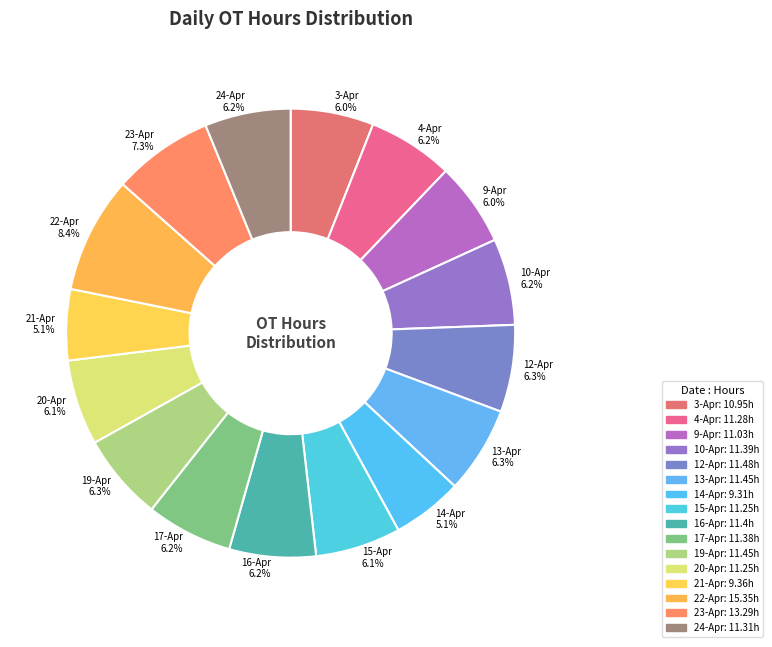

What percentage do 15-Apr 6.1% and 13-Apr 6.3% together represent?

12.4%